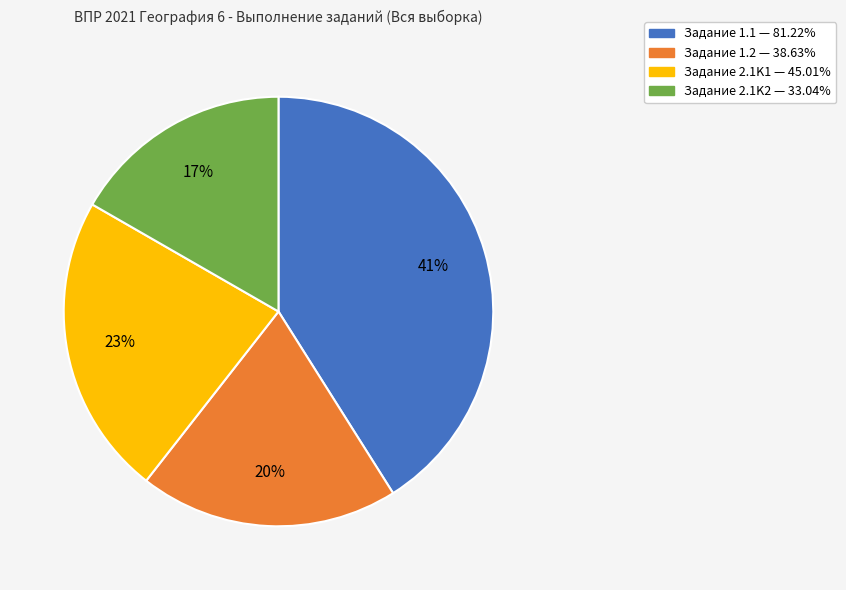

How many segments does this pie chart have?

4